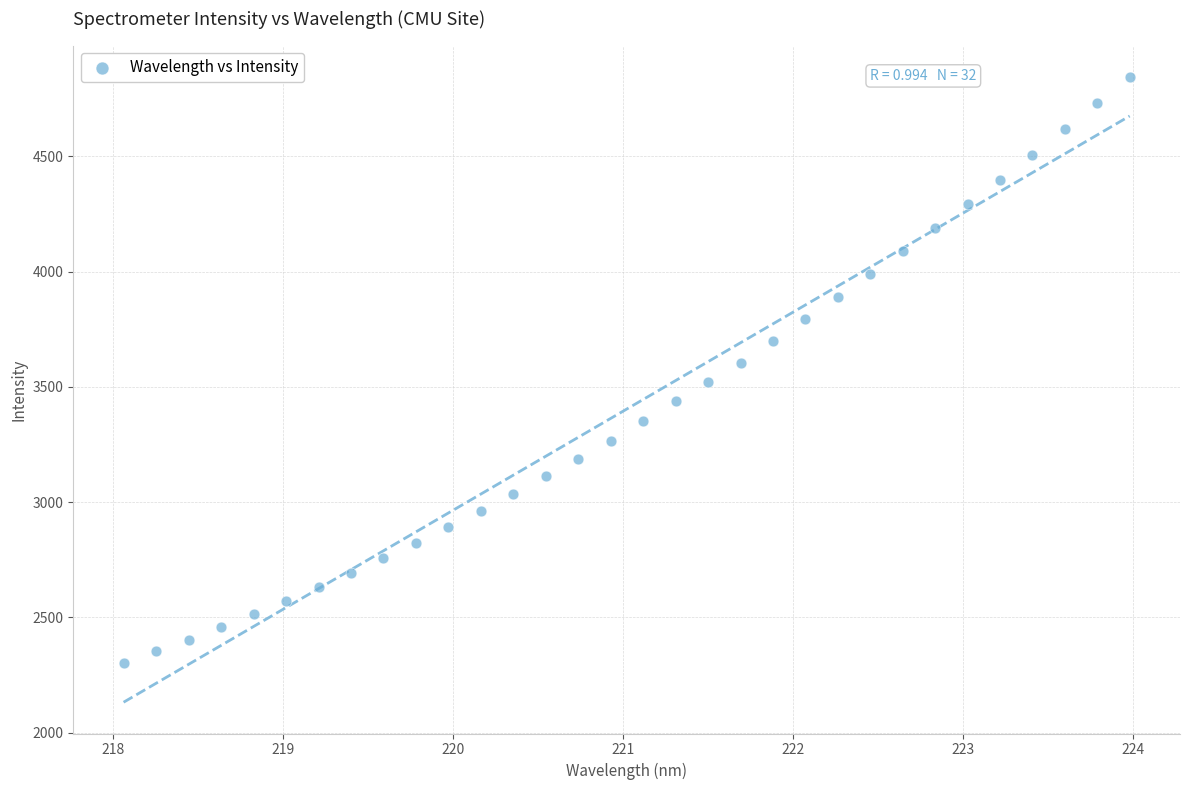

What is the range of X values (max minus min)?

5.9